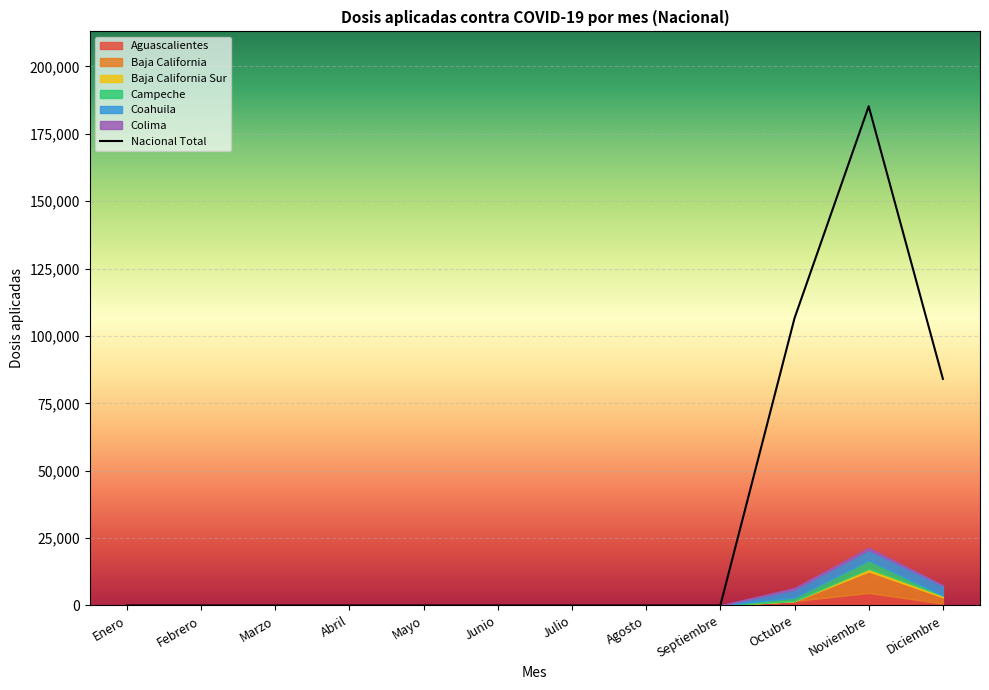

Reading left to right, list all the values displayed in this chart.

Enero=0	Febrero=0	Marzo=0	Abril=0	Mayo=0	Junio=0	Julio=0	Agosto=0	Septiembre=0	Octubre=106569	Noviembre=185209	Diciembre=84053